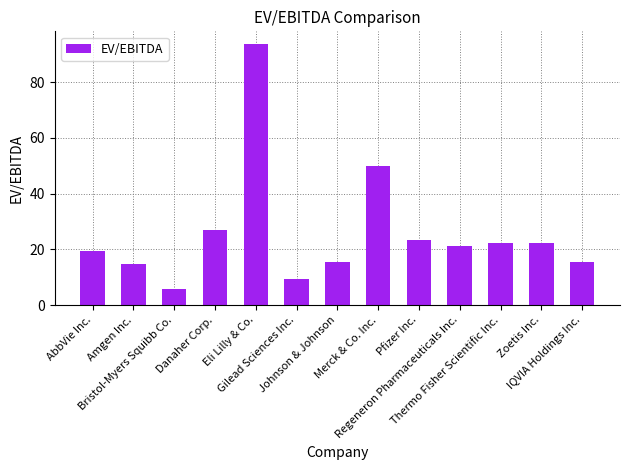

Which category has the highest value across all series?

Eli Lilly & Co.